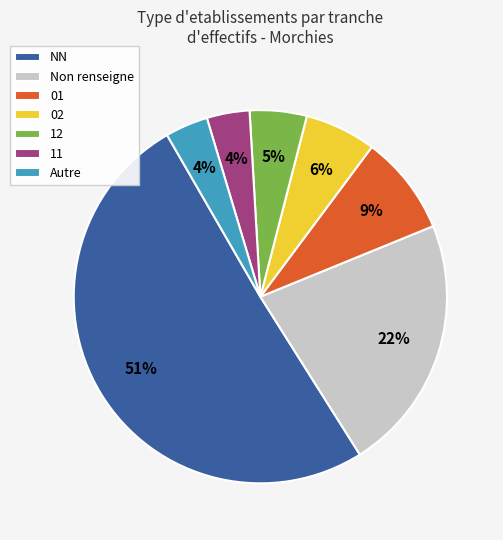

How many segments does this pie chart have?

7